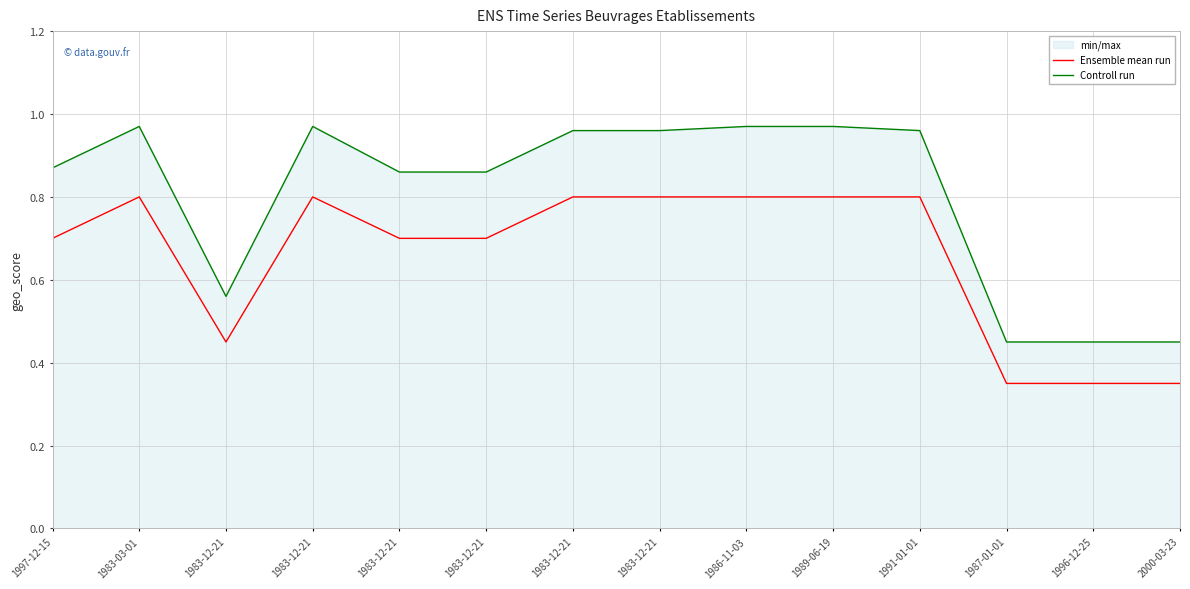

True or false: Ensemble mean run and Controll run cross at least once.

False